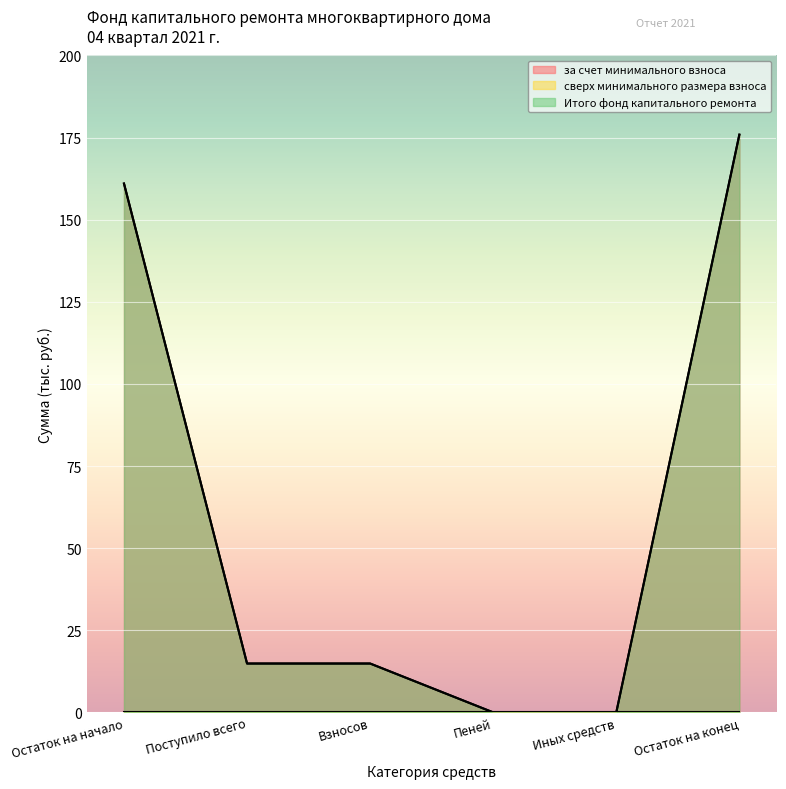

Reading right to left, extract all data points from this chart.

за счет минимального взноса: 175.9	0.0	0.0	14.9	14.9	161.0
Итого фонд капитального ремонта: 175.9	0.0	0.0	14.9	14.9	161.0